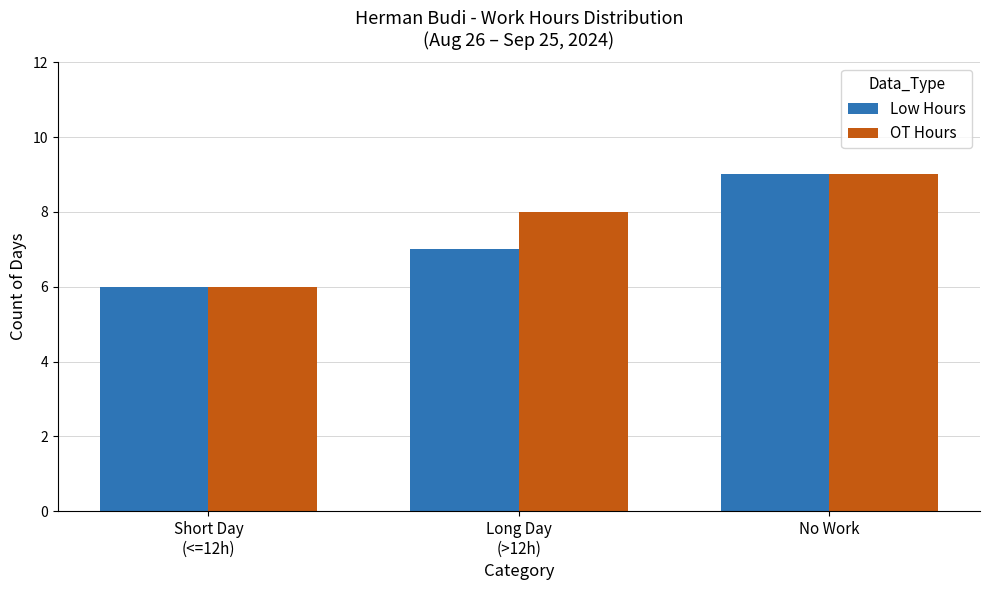

What is the average value of the OT Hours series?

8